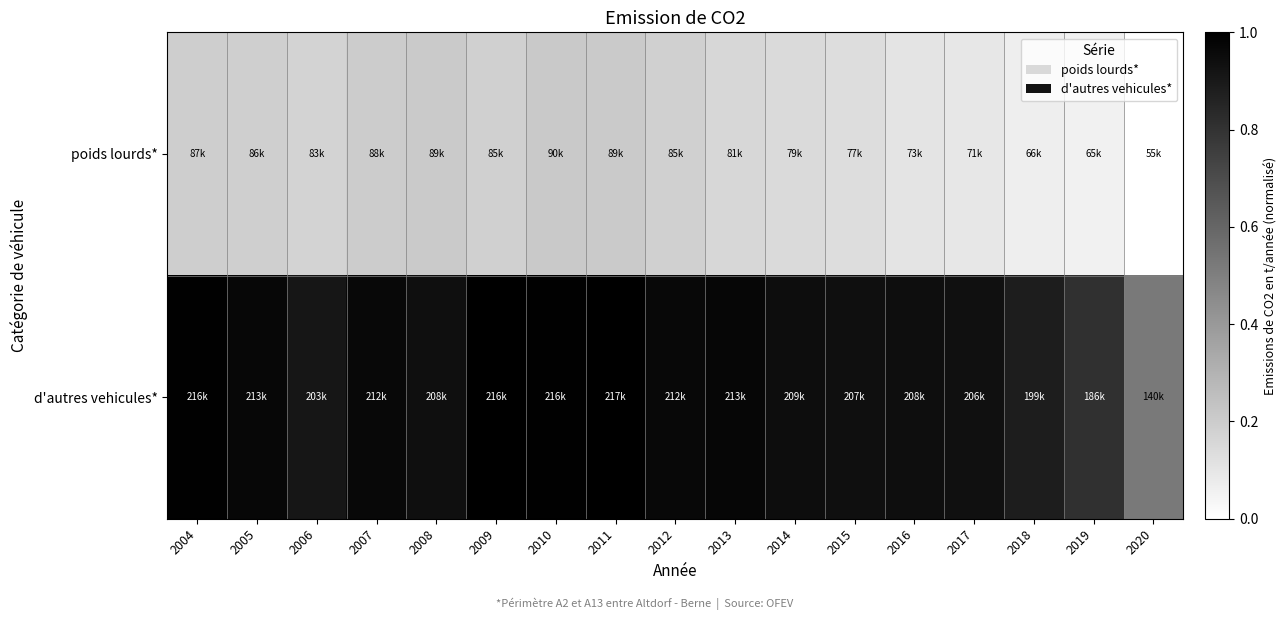

Which series has the largest range (max minus min)?

d'autres vehicules*